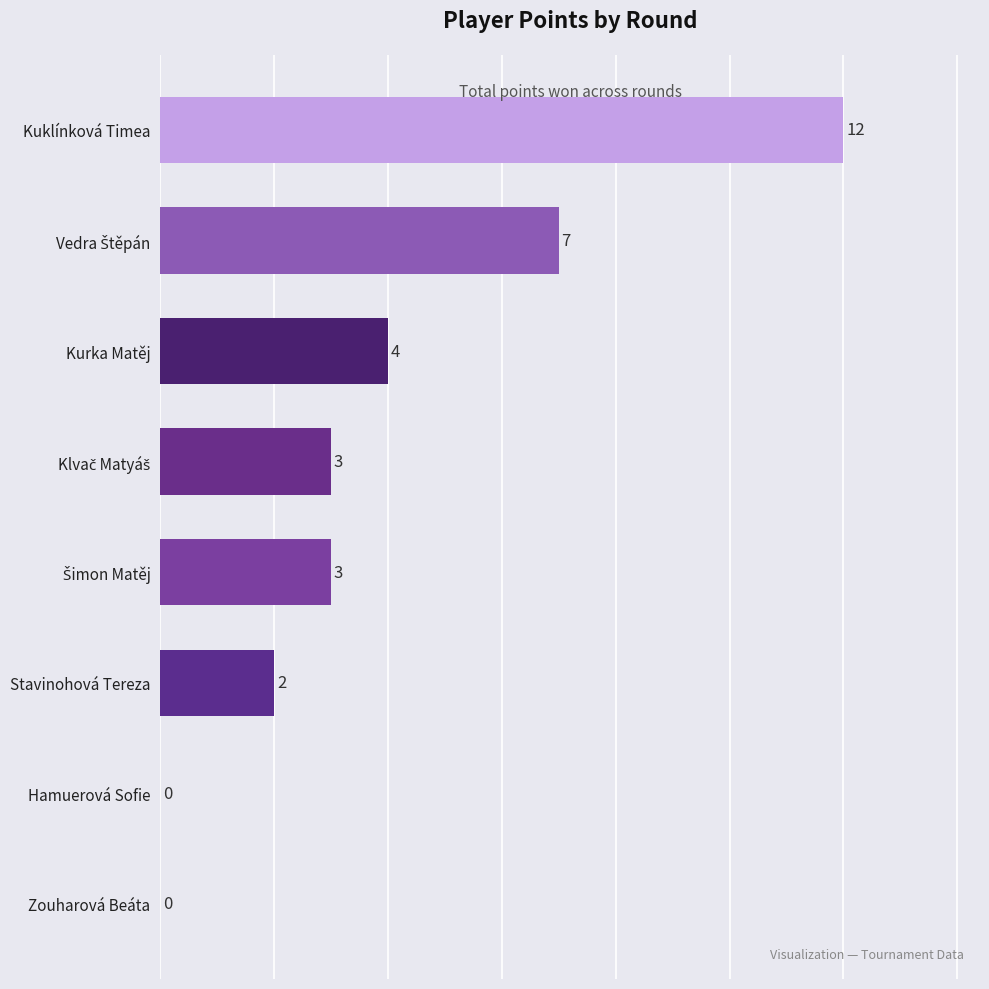

Count the number of categories in the chart.

8